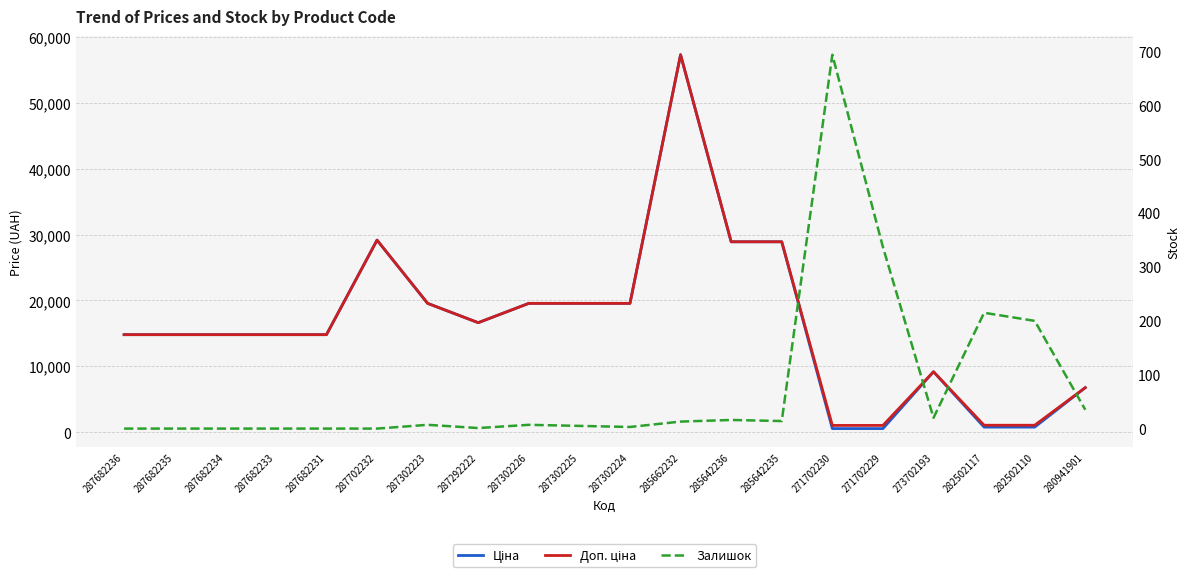

What is the average value of the Доп. ціна series?

16673.8